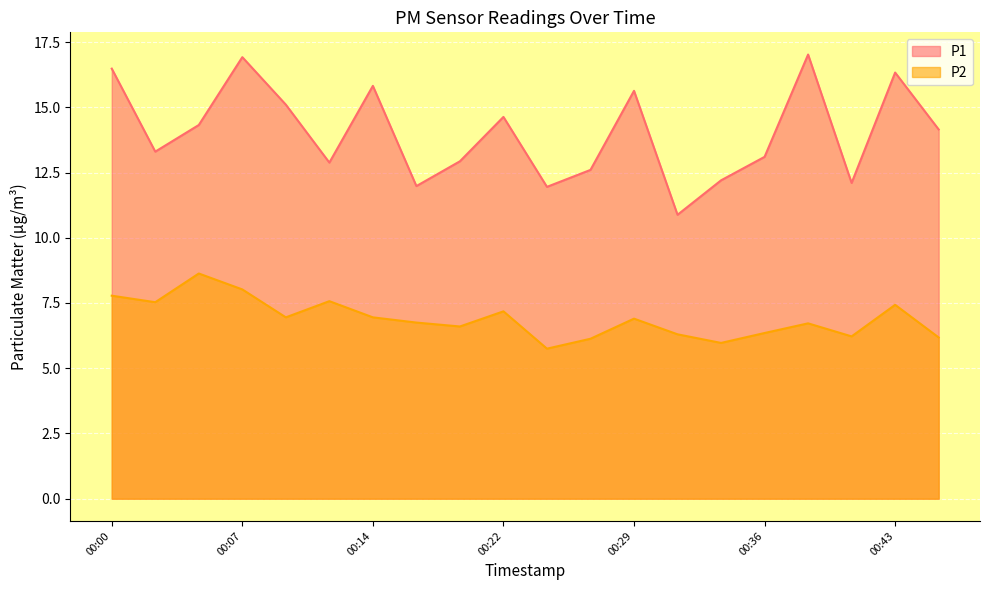

Between 00:17 and 00:12, which is larger?

00:12